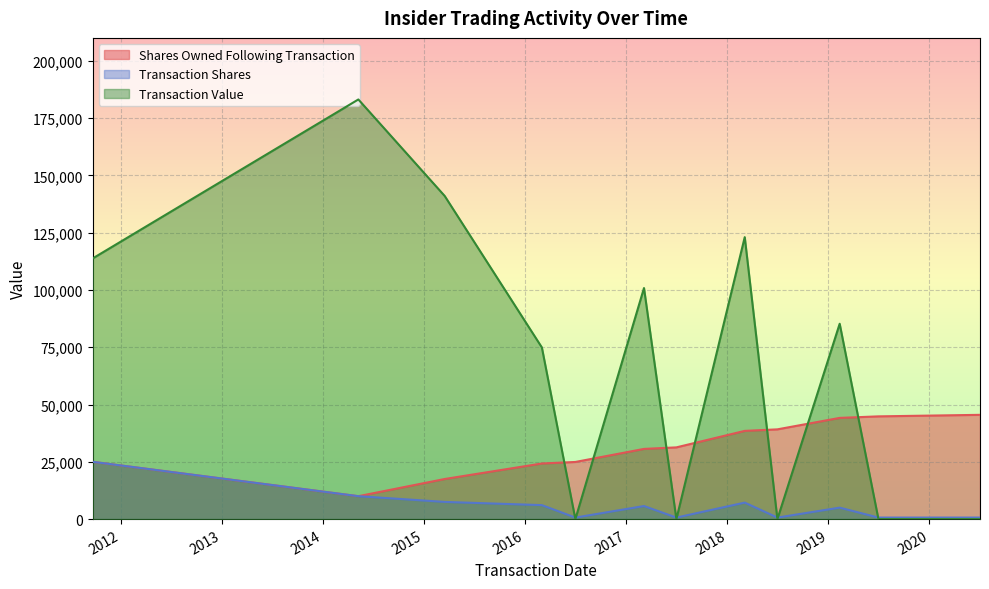

Rank the series by their maximum value, from highest to lowest.

Transaction Value, Shares Owned Following Transaction, Transaction Shares